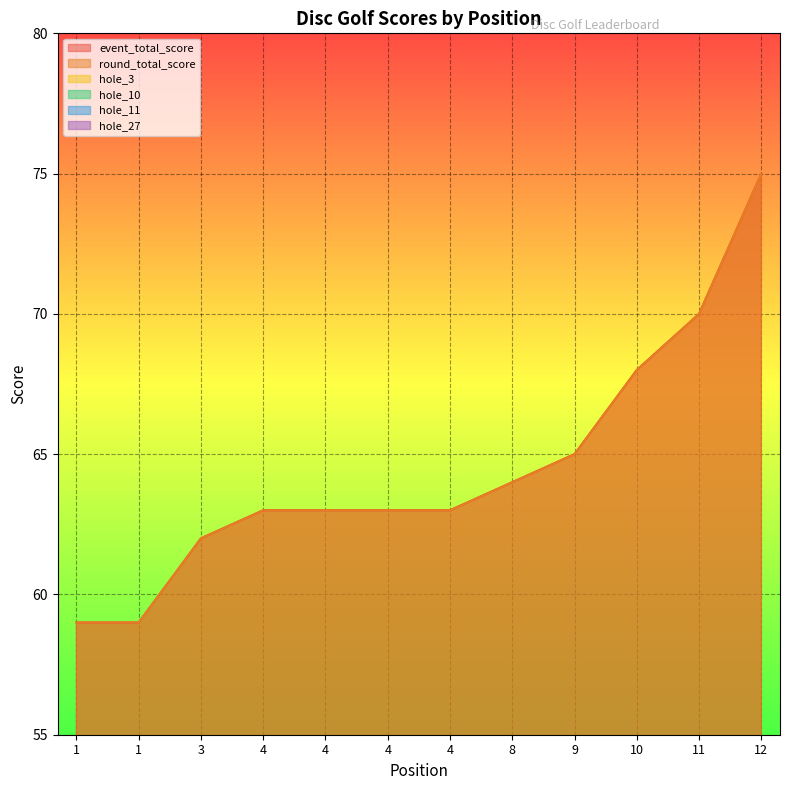

At which category does the chart reach its minimum across all series?

1